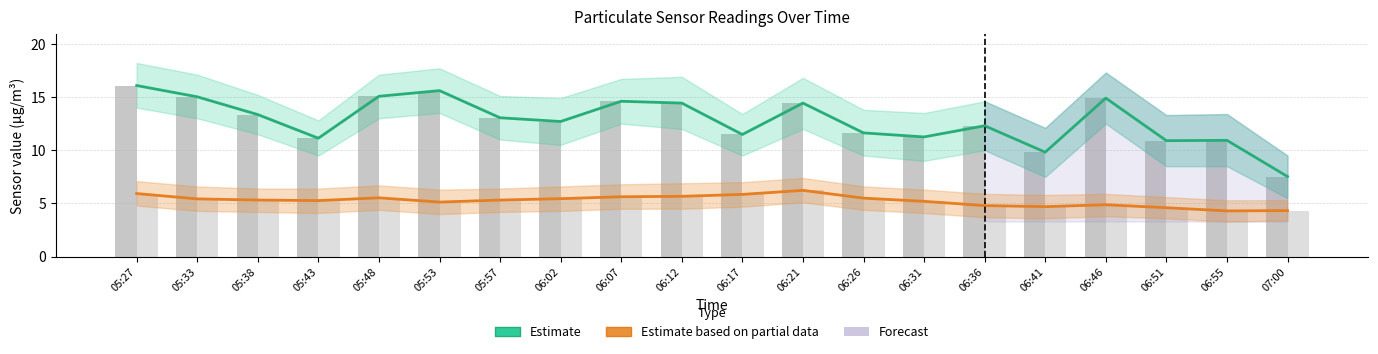

At which label is Estimate based on partial data (SDS_P2) closest to 5?

06:46